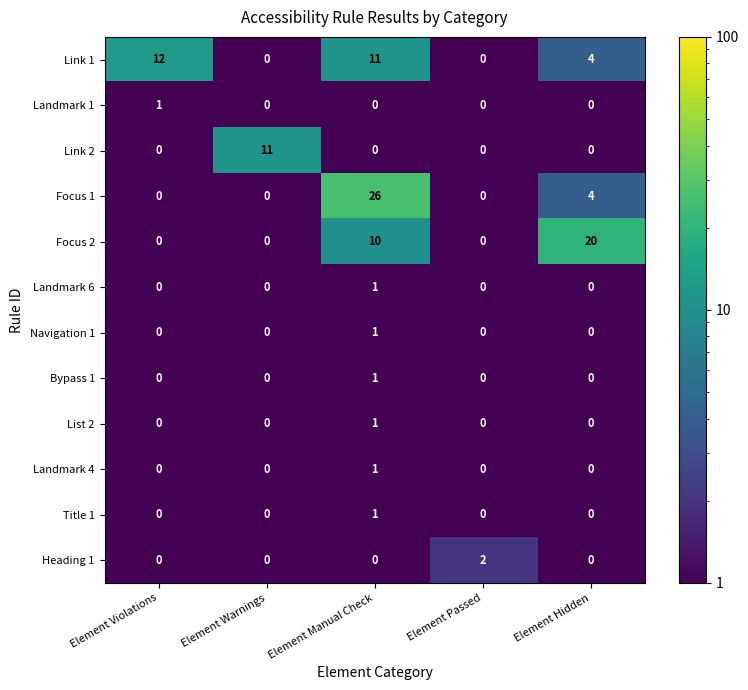

Which label corresponds to the largest value in the chart?

Element Manual Check